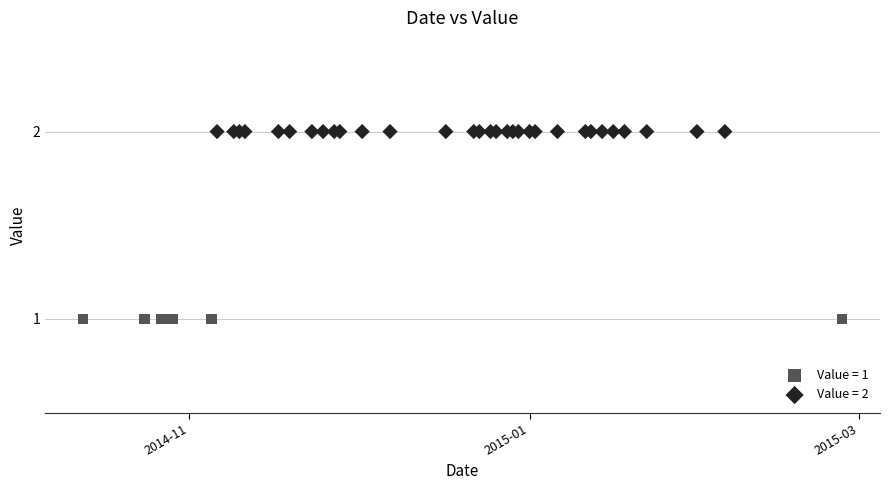

Which series contains the highest Y value?

Value = 2